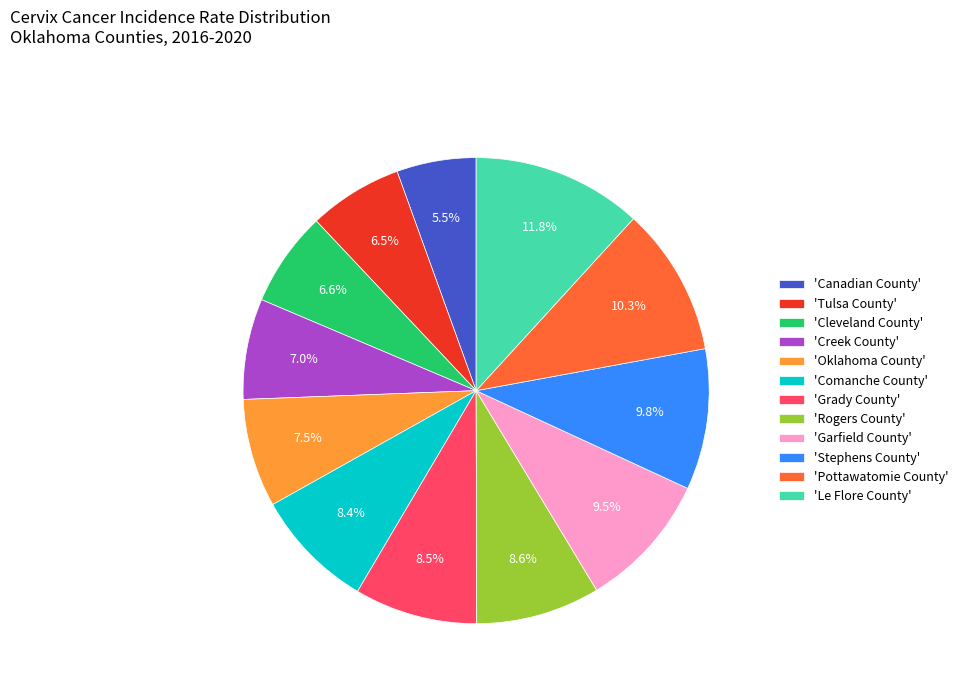

To the nearest percent, what is the average slice percentage?

8%